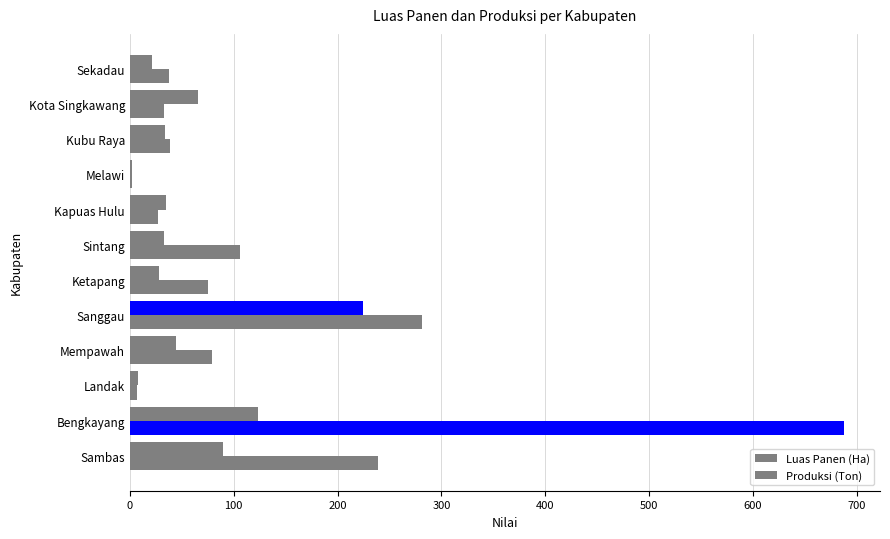

What is the average value of the Produksi (Ton) series?

134